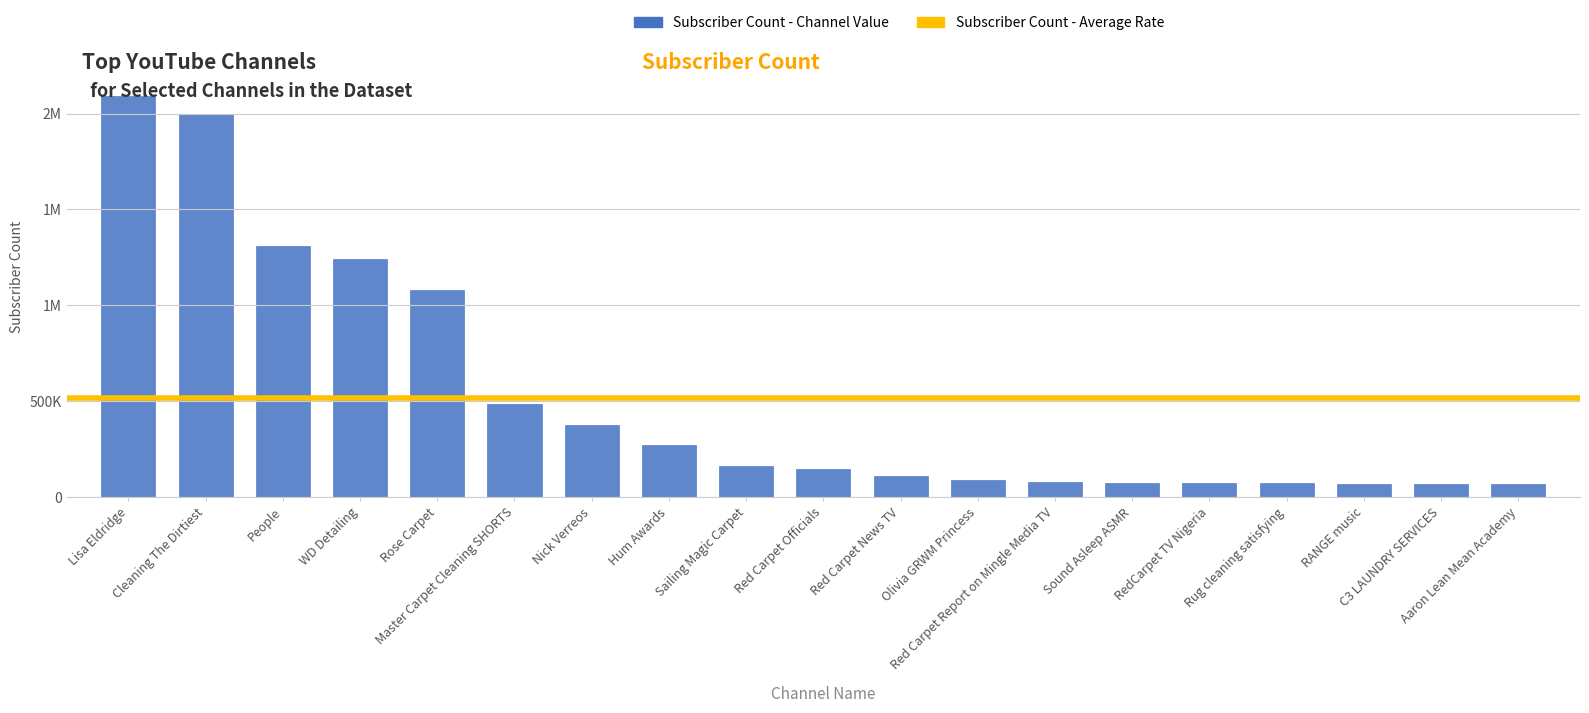

List the labels in order of value, largest first.

Lisa Eldridge, Cleaning The Dirtiest, People, WD Detailing, Rose Carpet, Master Carpet Cleaning SHORTS, Nick Verreos, Hum Awards, Sailing Magic Carpet, Red Carpet Officials, Red Carpet News TV, Olivia GRWM Princess, Red Carpet Report on Mingle Media TV, Sound Asleep ASMR, RedCarpet TV Nigeria, Rug cleaning satisfying, RANGE music, C3 LAUNDRY SERVICES, Aaron Lean Mean Academy